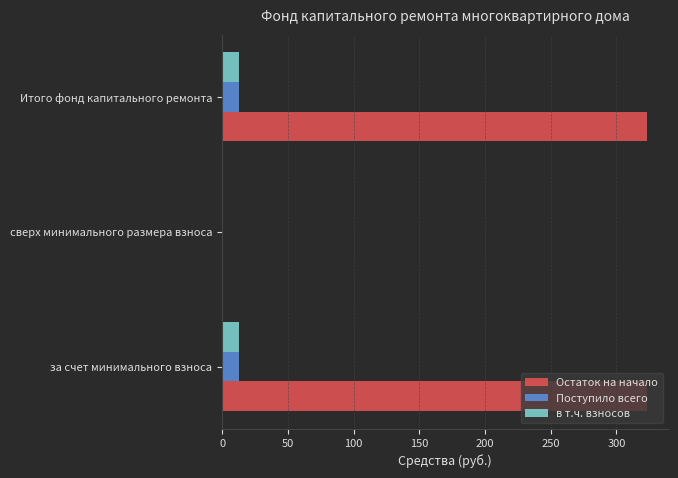

Is it true that Остаток на начало equals 323.4 at Итого фонд капитального ремонта?

True